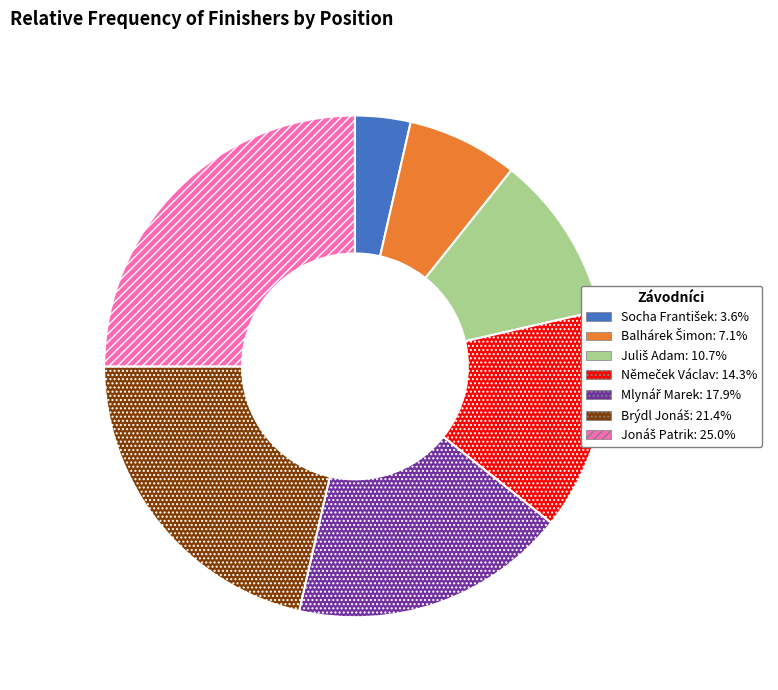

Does any single category account for the majority?

No